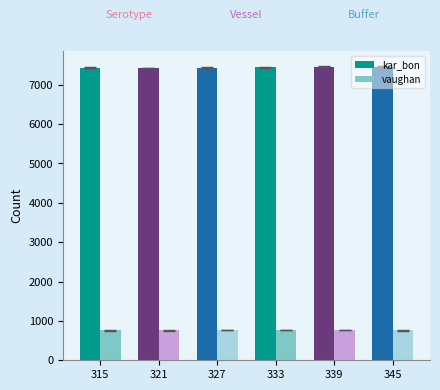

The value of kar_bon at 345 is 7452.0. True or false?

True